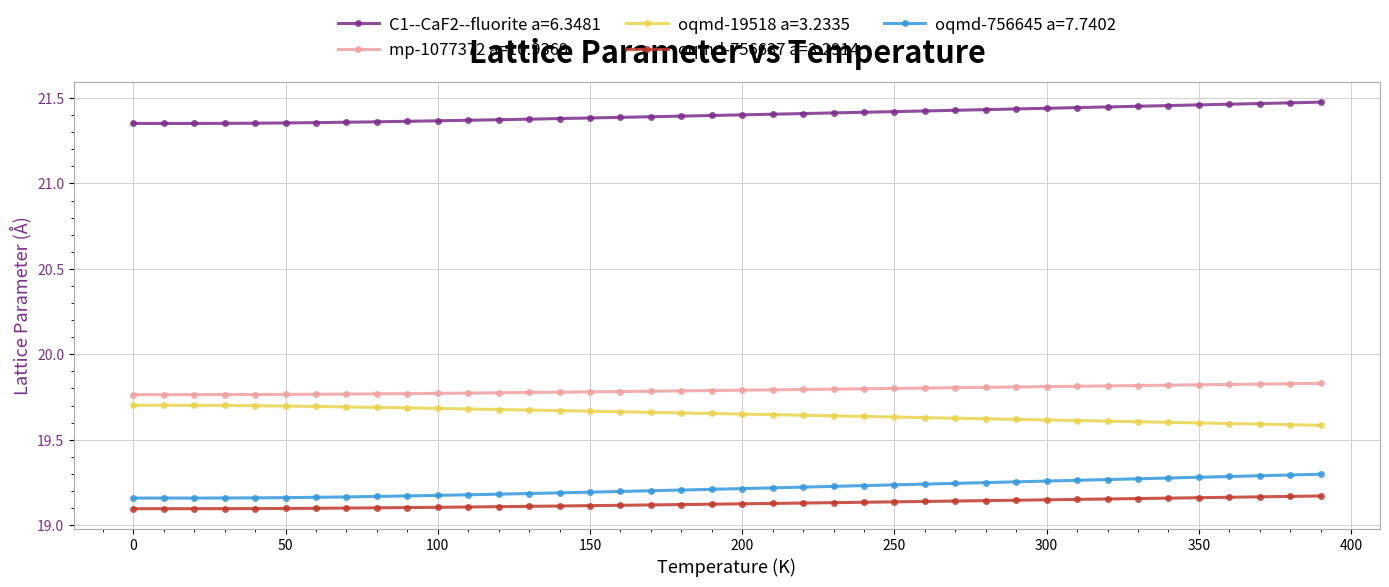

At how many categories does at least one series exceed 20?

40